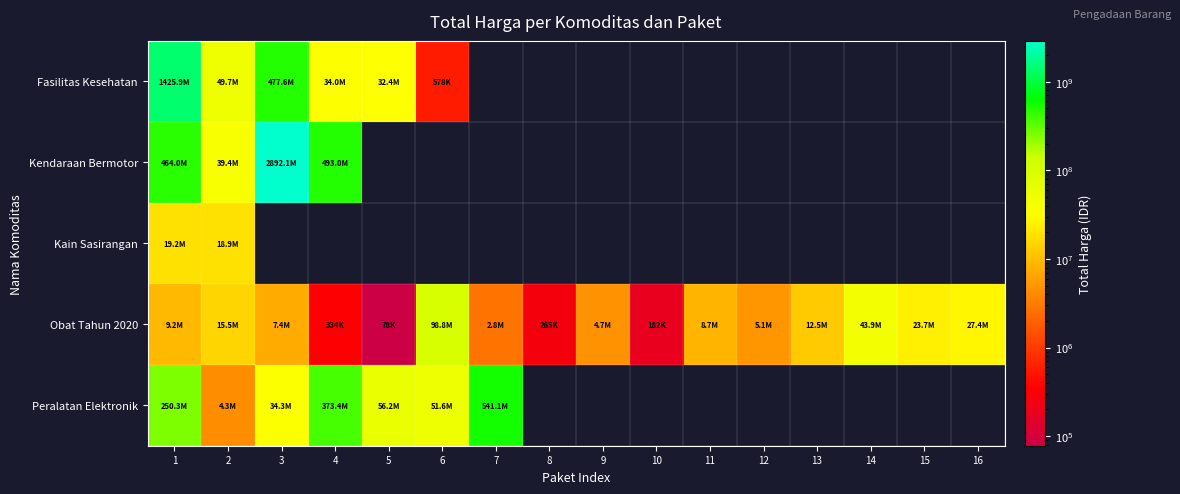

At how many categories does at least one series exceed 2640097564?

1